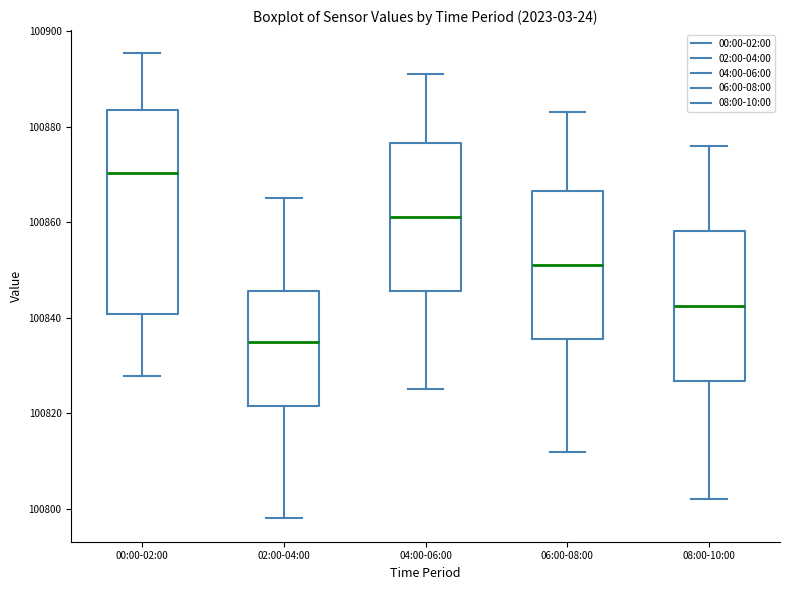

Which box's median line is the lowest?

02:00-04:00